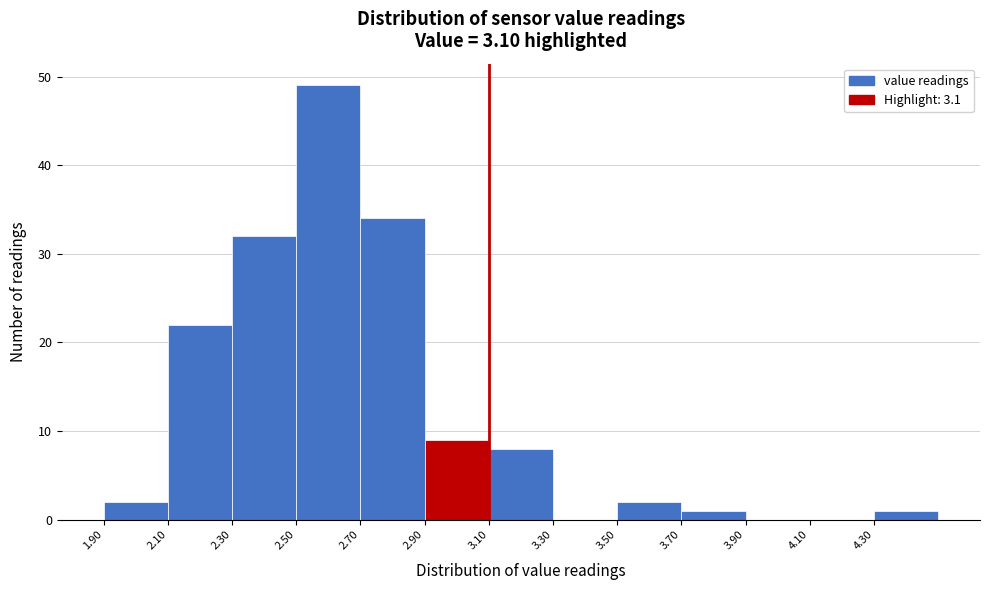

Reading left to right, list every bar in this chart as the range it spans on the x-axis followed by its height. The values are not printed on the chart, so give them approximately, as read against the axis.

1.9 to 2.1: 2
2.1 to 2.3: 22
2.3 to 2.5: 32
2.5 to 2.7: 49
2.7 to 2.9: 34
2.9 to 3.1: 9
3.1 to 3.3: 8
3.3 to 3.5: 0
3.5 to 3.7: 2
3.7 to 3.9: 1
3.9 to 4.1: 0
4.1 to 4.3: 0
4.3 to 4.5: 1